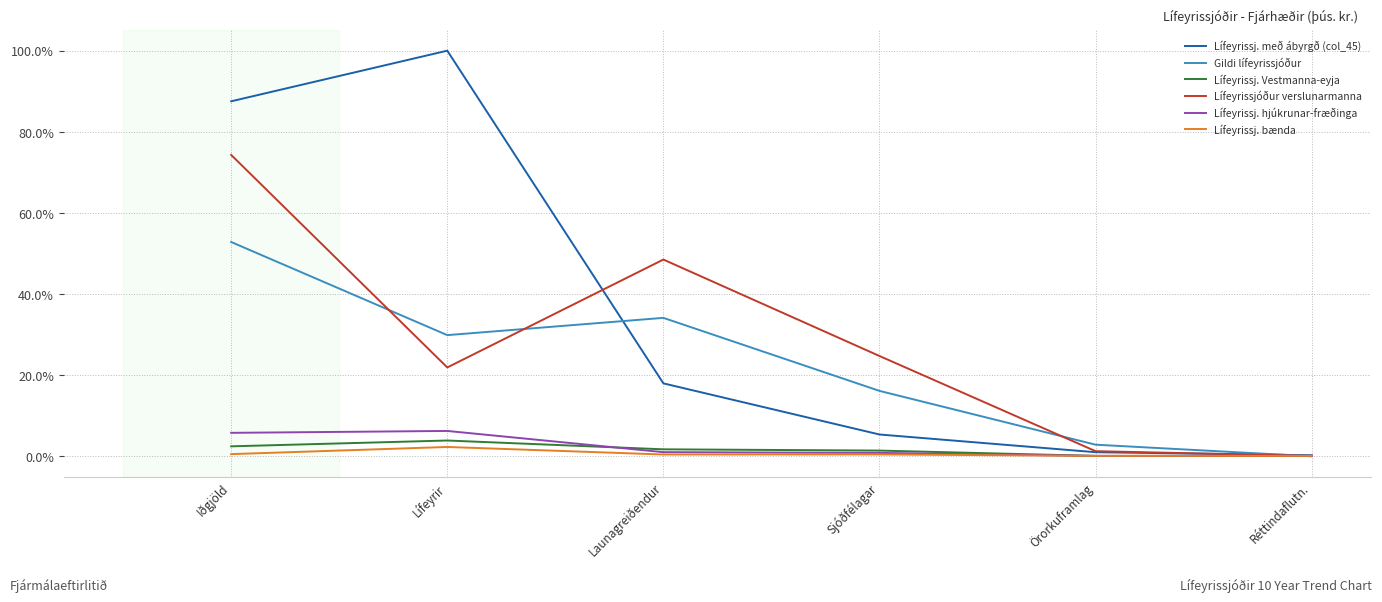

At which label is Gildi lífeyrissjóður closest to 26?

Lífeyrir